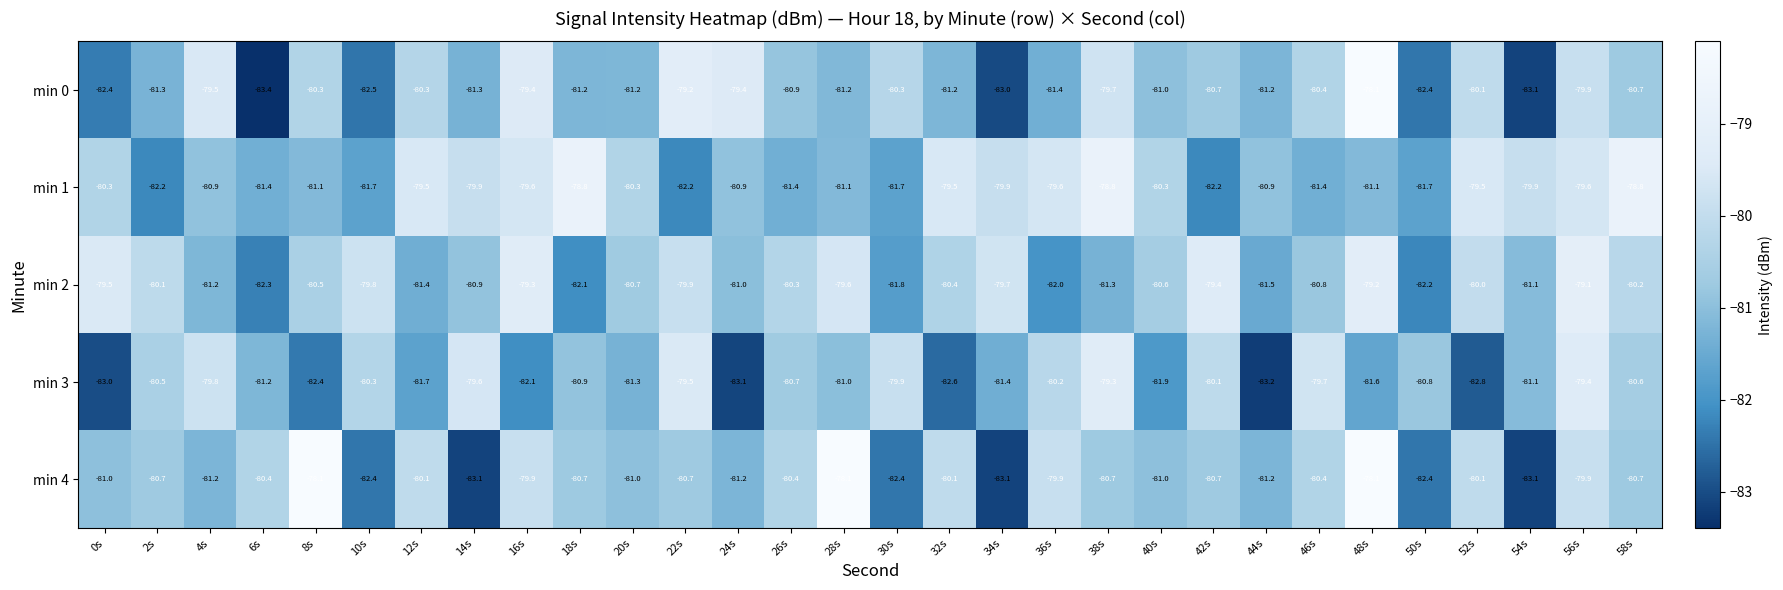

What is the total value across all series at 50s?

-409.5